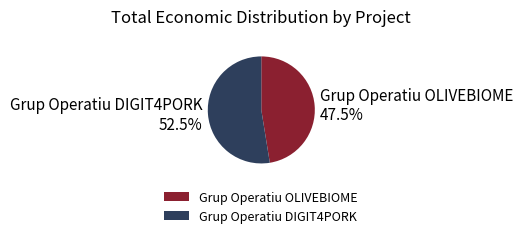

To the nearest percent, what is the difference between the Grup Operatiu OLIVEBIOME and Grup Operatiu DIGIT4PORK slice percentages?

5%